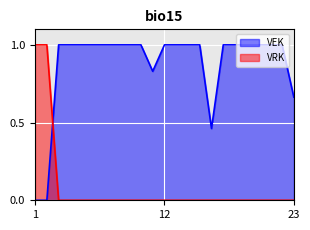

List the series in order of their overall mean, highest first.

VEK, VRK